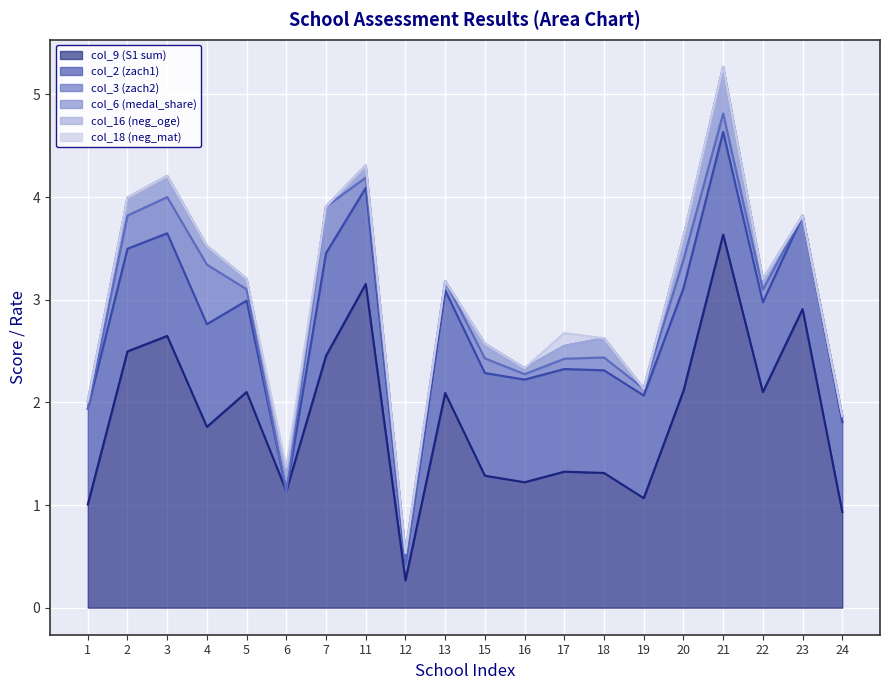

Reading left to right, transcribe all the data shown in this chart.

col_9 (S1 sum): 1=1.0	2=2.5	3=2.6	4=1.8	5=2.1	6=1.1	7=2.5	11=3.2	12=0.3	13=2.1	15=1.3	16=1.2	17=1.3	18=1.3	19=1.1	20=2.1	21=3.6	22=2.1	23=2.9	24=0.9
col_2 (zach1): 1=0.9	2=1.0	3=1.0	4=1.0	5=0.9	6=0.0	7=1.0	11=0.9	12=0.2	13=1.0	15=1.0	16=1.0	17=1.0	18=1.0	19=1.0	20=1.0	21=1.0	22=0.9	23=0.9	24=0.9
col_3 (zach2): 1=0.0	2=0.3	3=0.4	4=0.6	5=0.1	6=0.0	7=0.5	11=0.1	12=0.0	13=0.1	15=0.1	16=0.1	17=0.1	18=0.1	19=0.1	20=0.3	21=0.2	22=0.1	23=0.0	24=0.1
col_6 (medal_share): 1=0.1	2=0.2	3=0.2	4=0.2	5=0.1	6=0.1	7=0.0	11=0.1	12=0.1	13=0.0	15=0.1	16=0.1	17=0.1	18=0.2	19=0.0	20=0.2	21=0.5	22=0.1	23=0.0	24=0.0
col_16 (neg_oge): 1=0.0	2=0.0	3=0.0	4=0.0	5=0.0	6=0.0	7=0.0	11=0.0	12=0.0	13=0.0	15=0.0	16=0.0	17=0.0	18=0.0	19=0.0	20=0.0	21=0.0	22=0.0	23=0.0	24=0.0
col_18 (neg_mat): 1=0.0	2=0.0	3=0.0	4=0.0	5=0.0	6=-0.1	7=0.0	11=0.0	12=0.0	13=0.0	15=0.0	16=0.0	17=-0.1	18=0.0	19=0.0	20=0.0	21=0.0	22=0.0	23=0.0	24=0.0